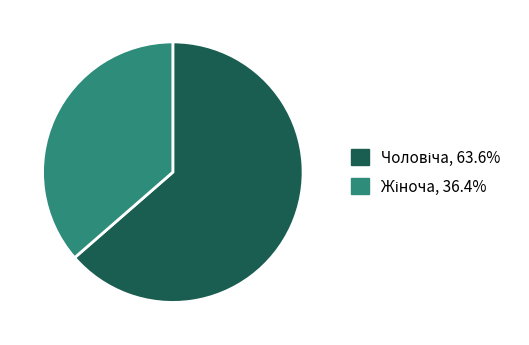

Is there any slice that represents more than half of the pie?

Yes